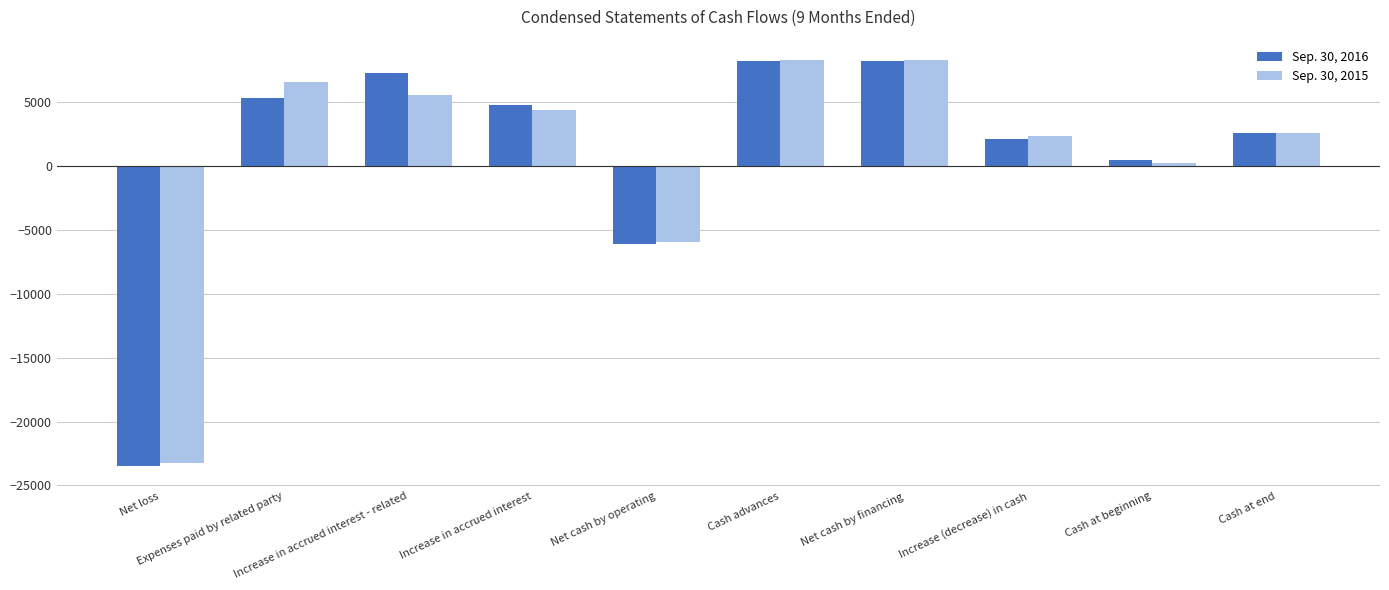

The value of Sep. 30, 2015 at Cash at end is 1273. True or false?

False